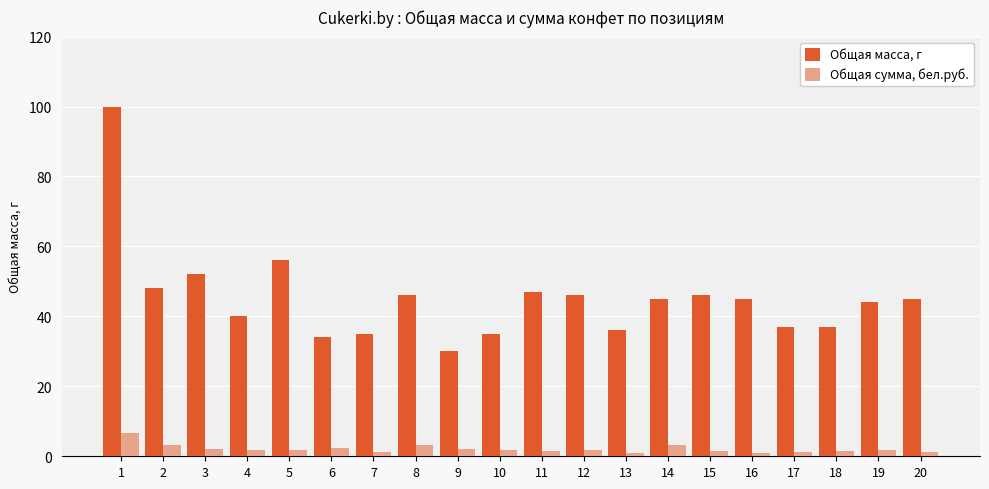

At how many categories does at least one series exceed 25?

20